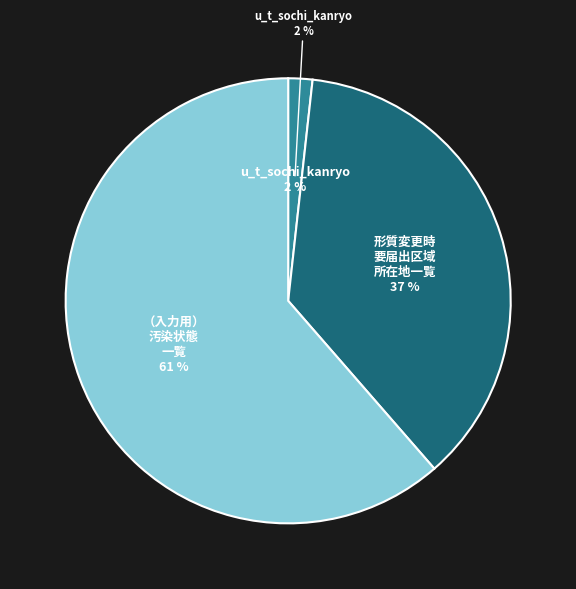

What is the smallest slice in the pie chart?

u_t_sochi_kanryo